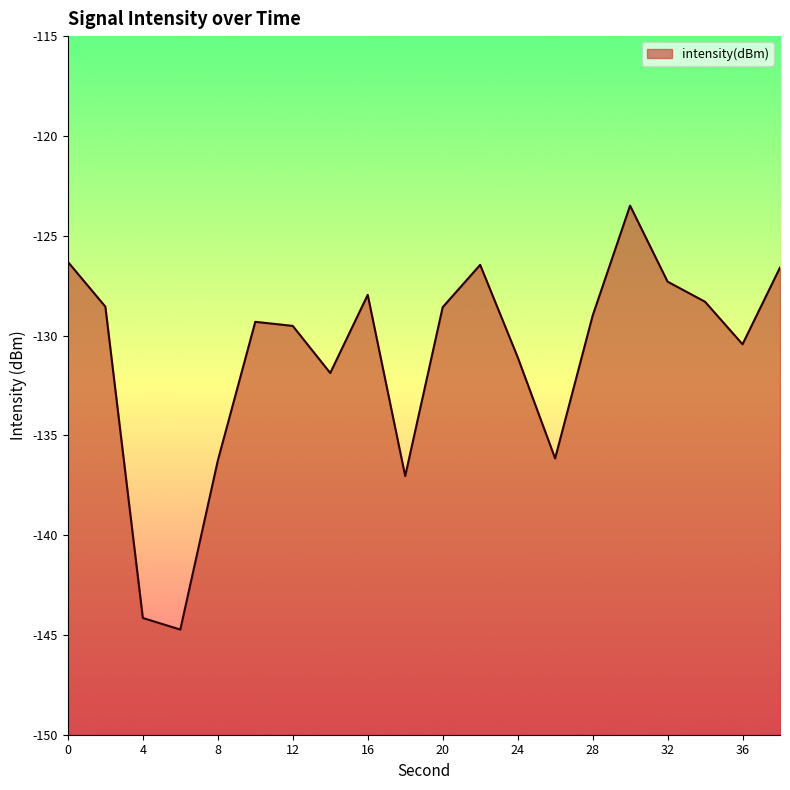

What is the sum of the values at 16 and 38?

-254.6